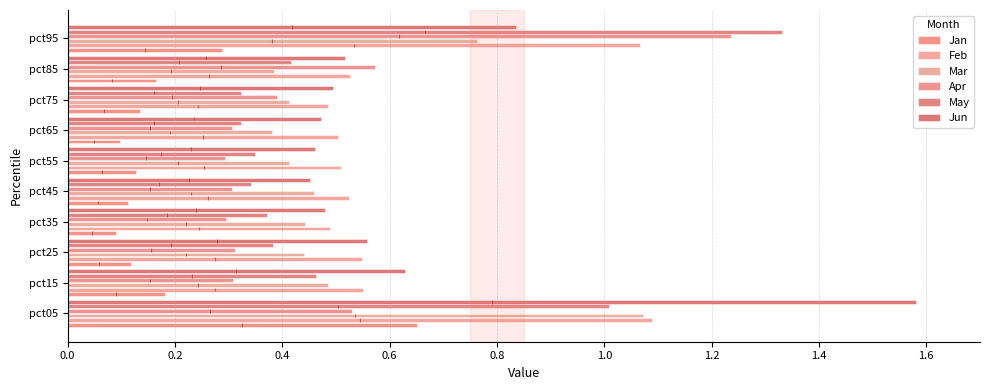

Which has a higher value, pct65 or pct95?

pct95